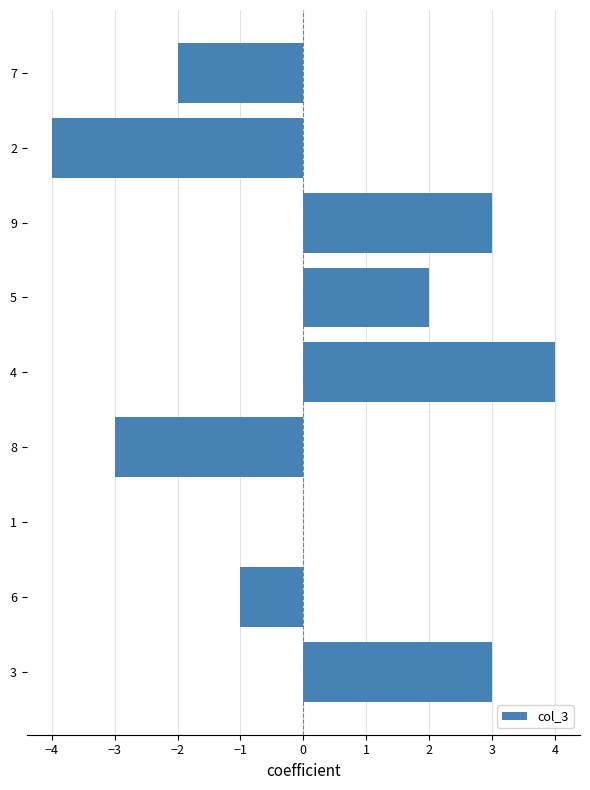

Is it true that the value at 2 is -2?

False